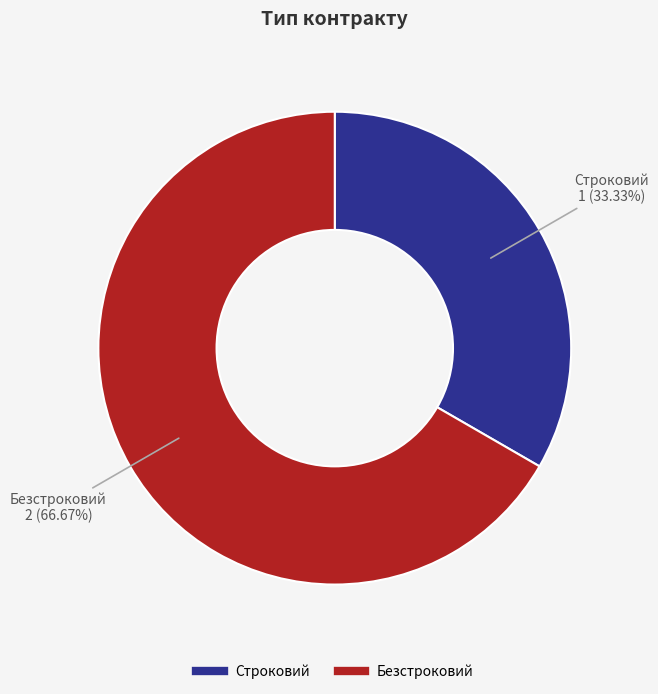

To the nearest percent, what portion does Безстроковий represent?

67%